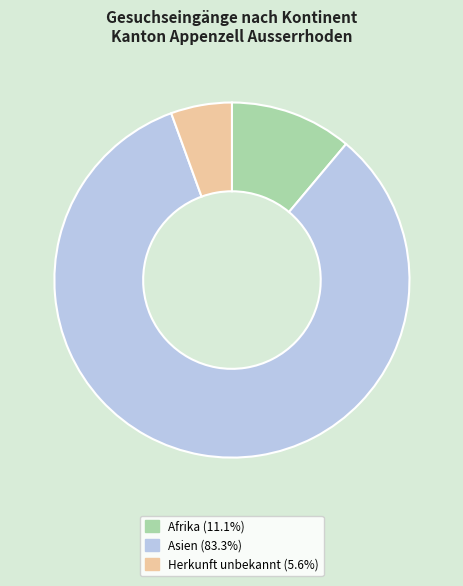

Is there any slice that represents more than half of the pie?

Yes